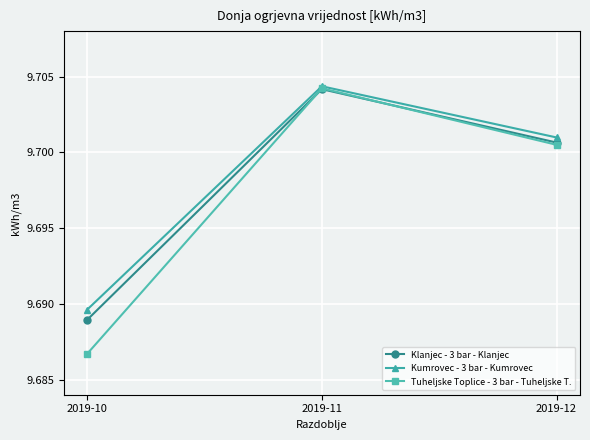

Count the Kumrovec - 3 bar - Kumrovec values in the range 9 to 10.

3